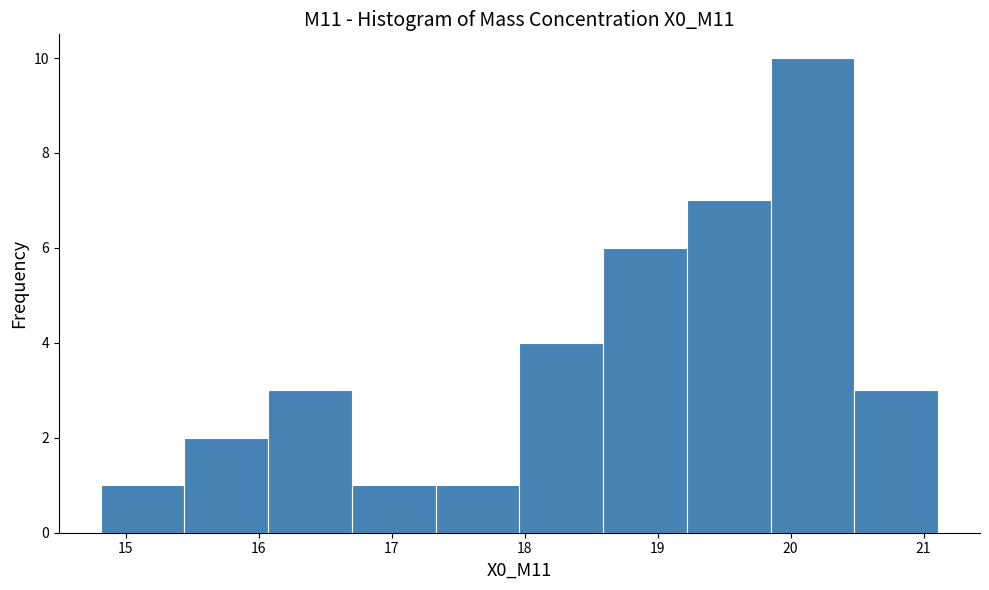

Reading left to right, list every bar in this chart as the range it spans on the x-axis followed by its height. Neither the bar edges nor the heights are printed on the chart, so give them approximately, as read against the axes.

14.81 to 15.44: 1
15.44 to 16.07: 2
16.07 to 16.70: 3
16.70 to 17.33: 1
17.33 to 17.96: 1
17.96 to 18.59: 4
18.59 to 19.22: 6
19.22 to 19.85: 7
19.85 to 20.48: 10
20.48 to 21.11: 3